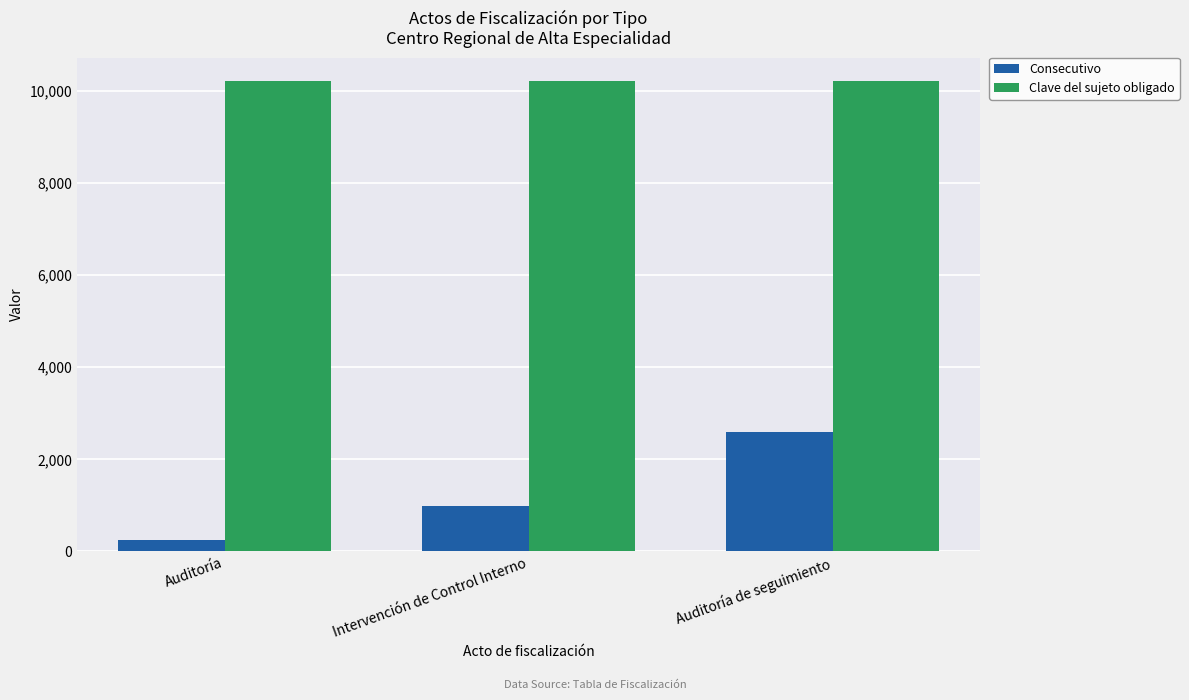

Reading left to right, list all the values displayed in this chart.

Consecutivo: 240	981	2600
Clave del sujeto obligado: 10216	10216	10216